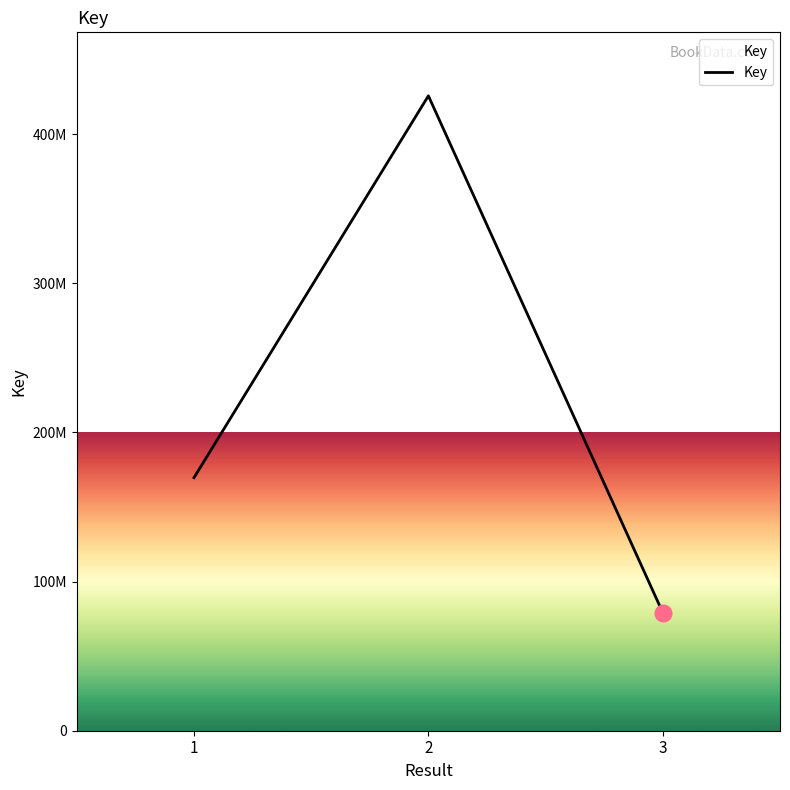

Approximately how many times larger is the value at 3 compared to 2?

0.2